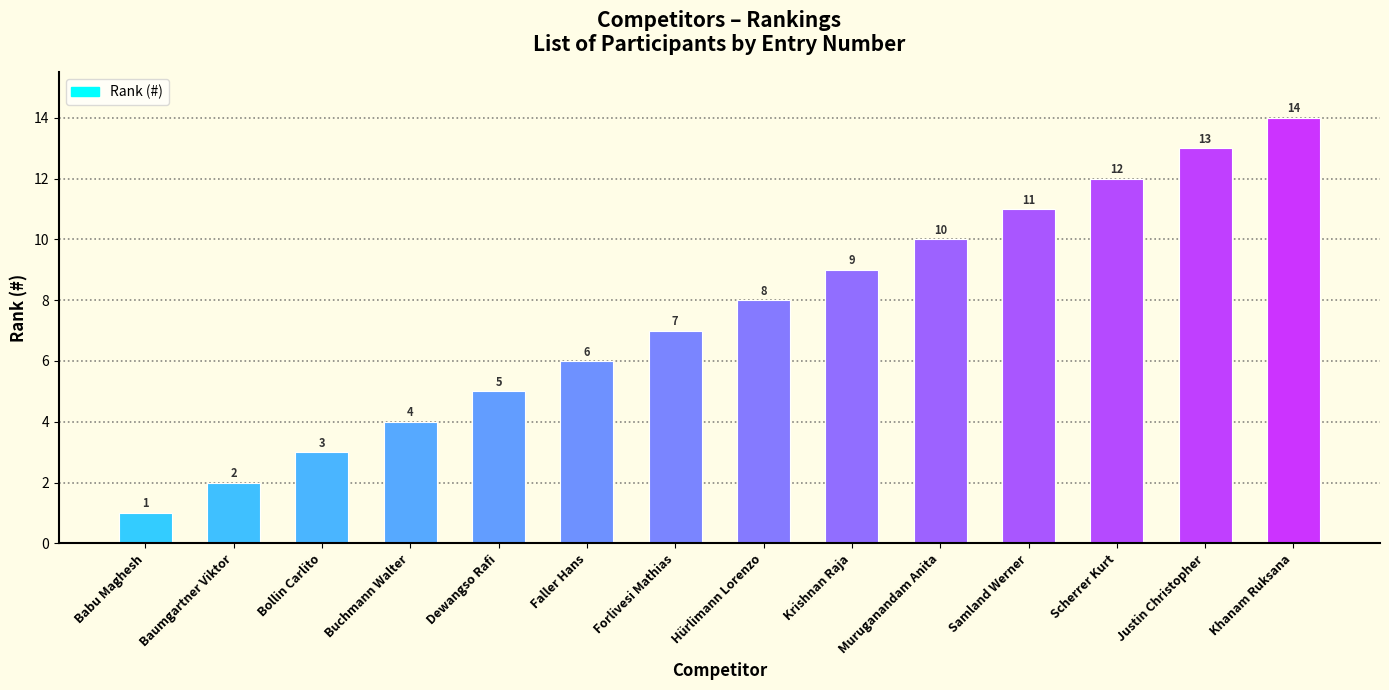

What is the average value?

8